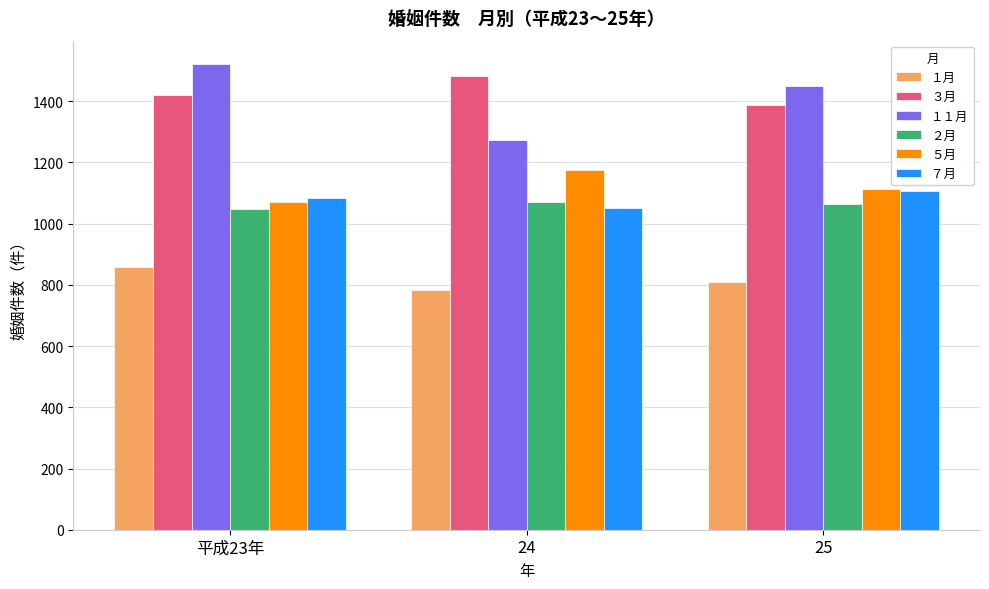

What is the difference between the maximum and minimum values in the １月 series?

76